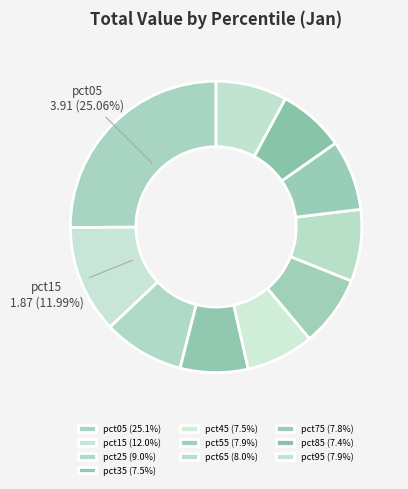

Between pct85 and pct35, which is larger?

pct35